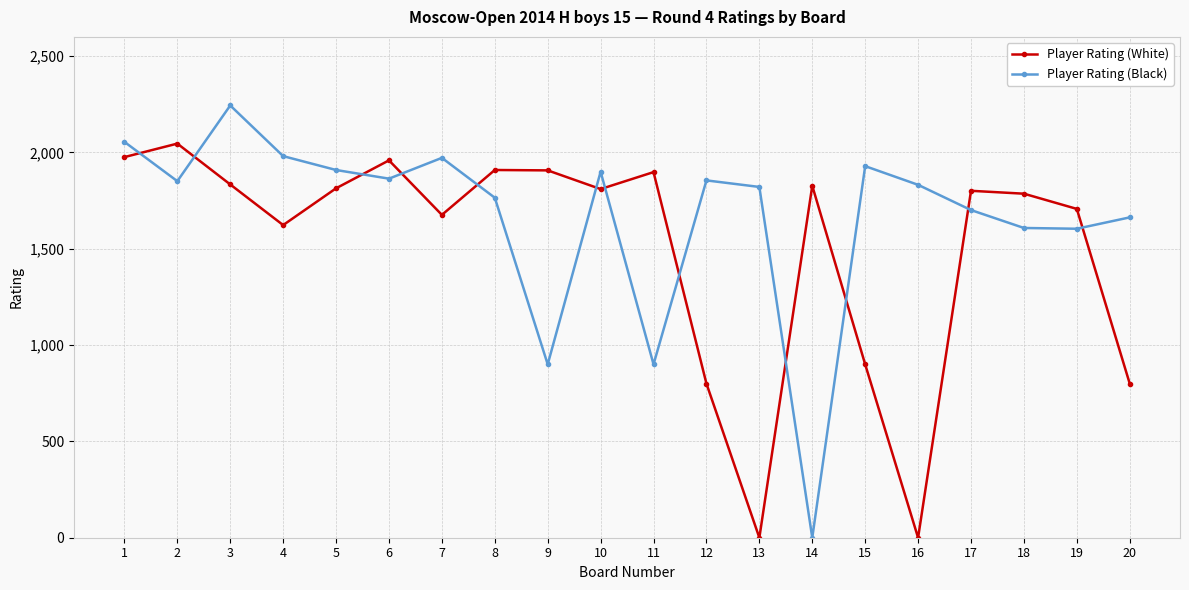

The Player Rating (Black) series shows 1900 at 10. True or false?

True